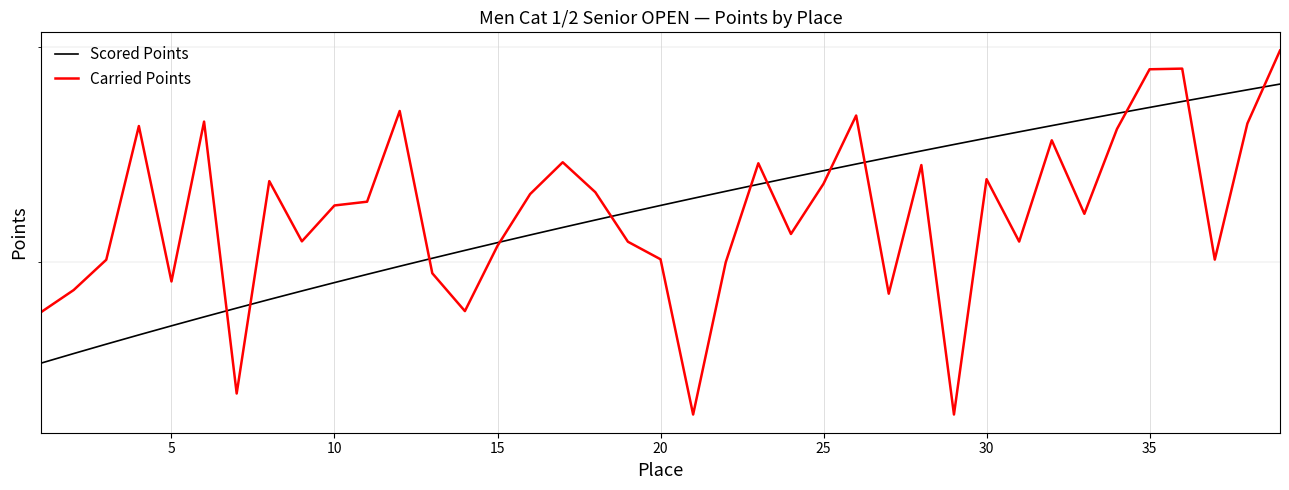

Which series has the largest total across all categories?

Scored Points